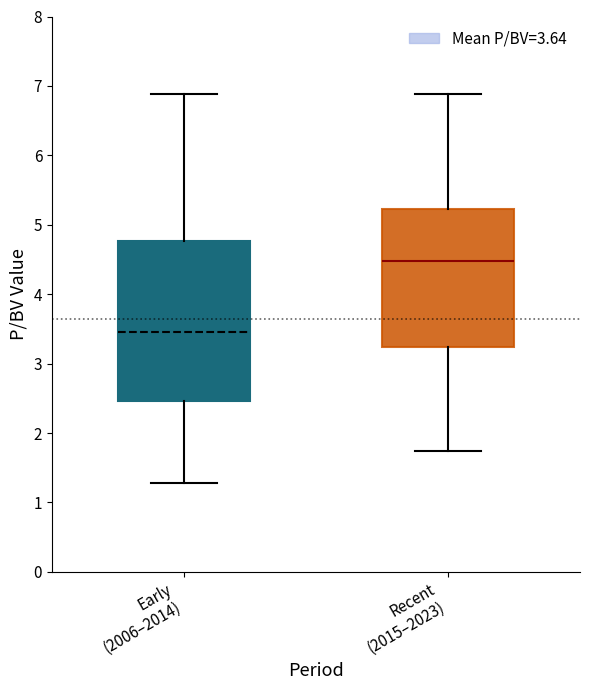

Which box is the tallest, from its lower edge to its upper edge?

Early (2006–2014)